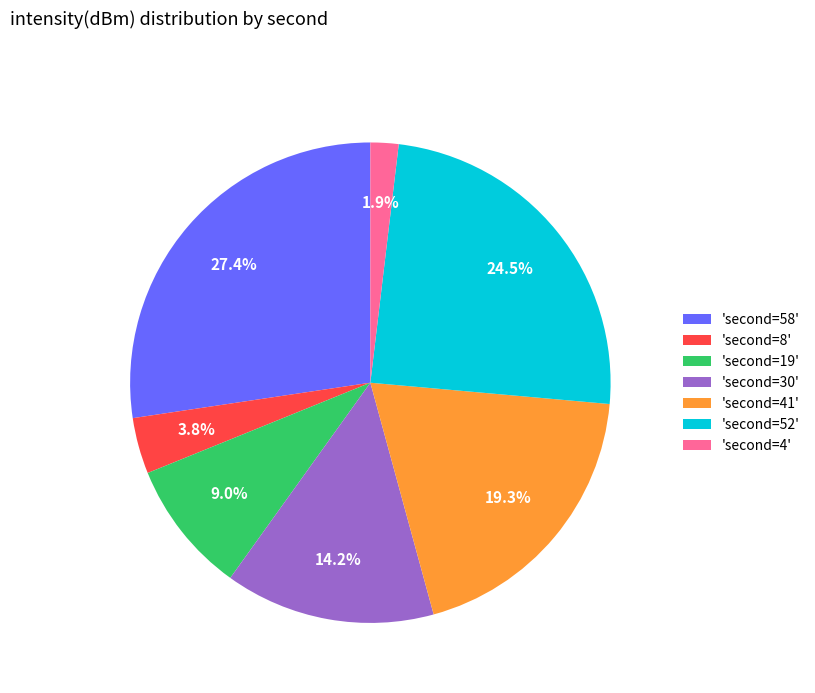

To the nearest percent, what is the average slice percentage?

14%